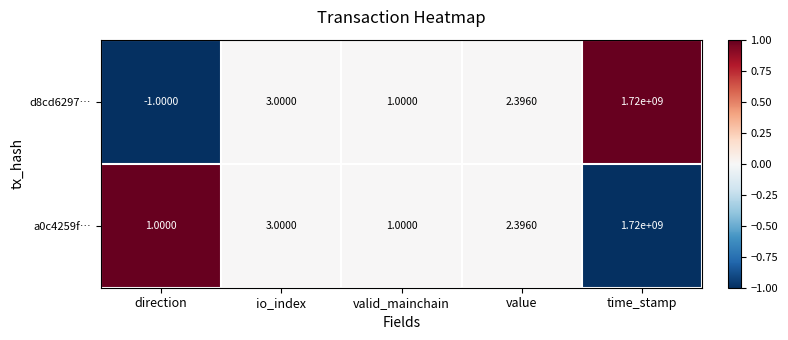

List the labels in order of d8cd6297… value, largest first.

time_stamp, io_index, value, valid_mainchain, direction